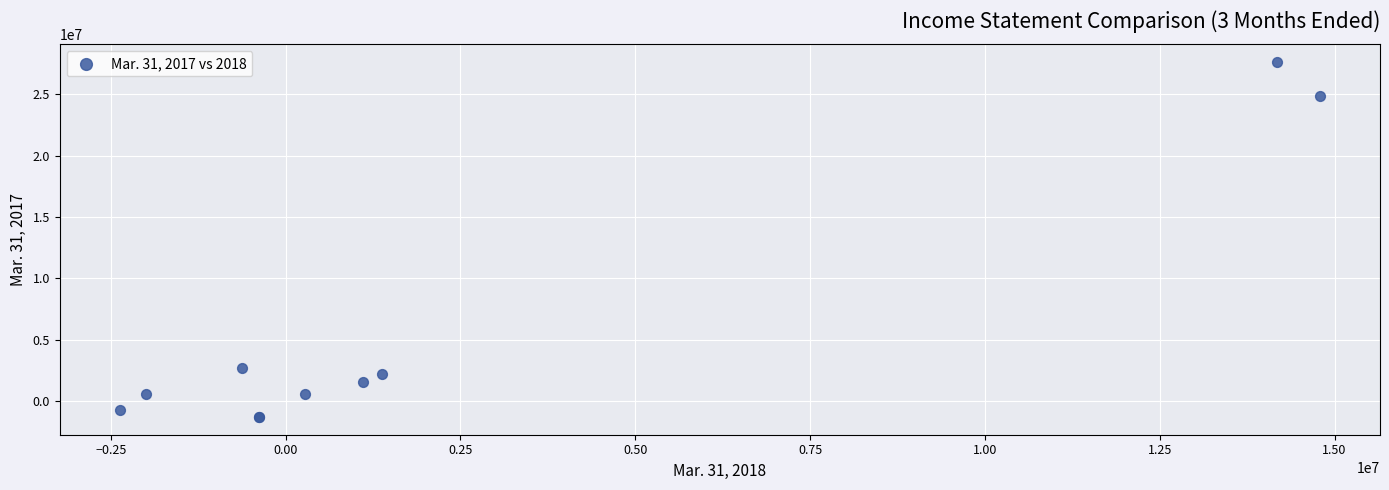

What Y value in the scatter plot is closest to 13171060?

2728241